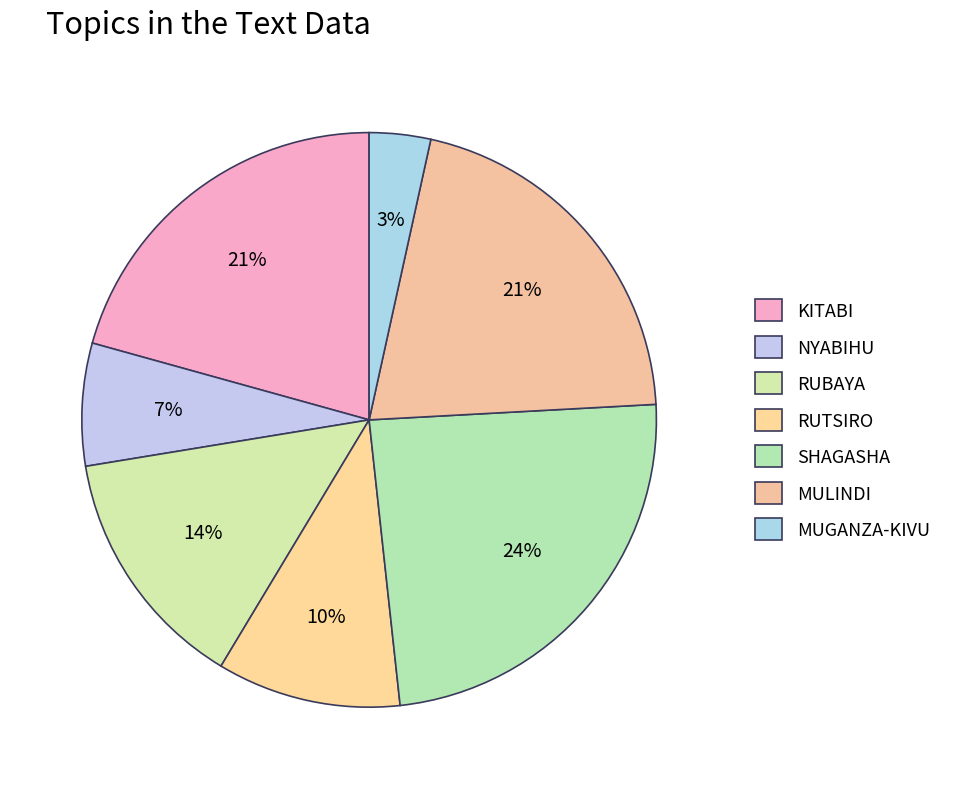

To the nearest percent, what portion does MULINDI represent?

21%